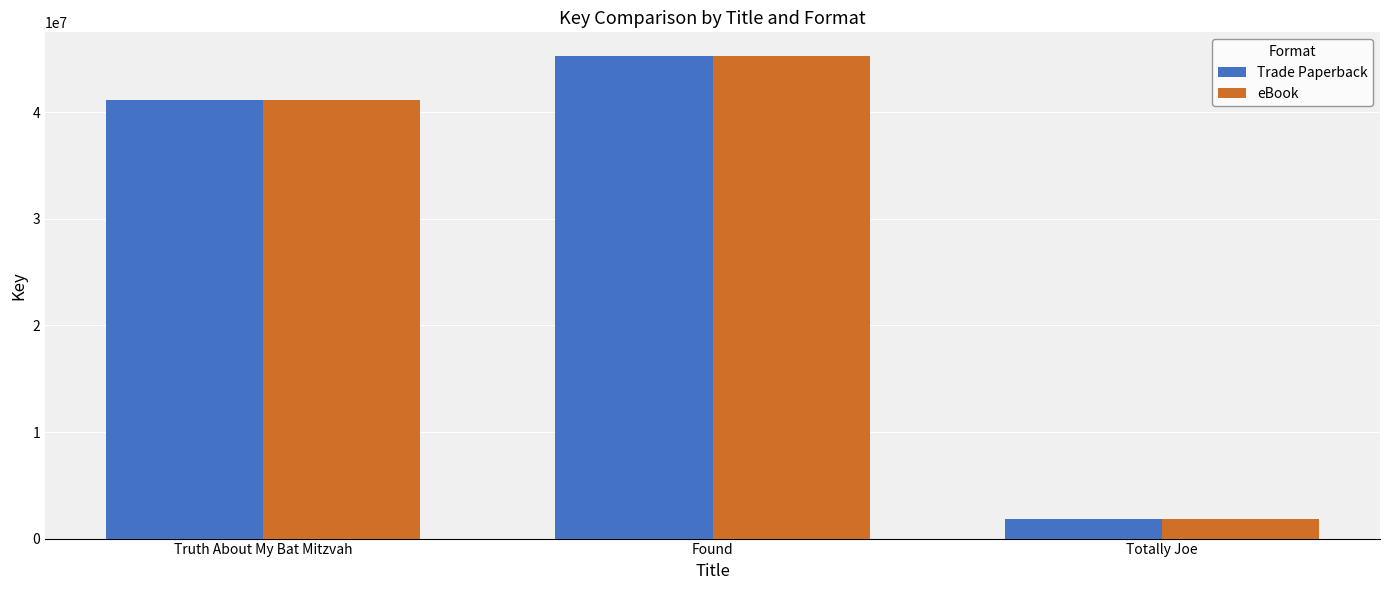

How many categories are shown in the chart?

3